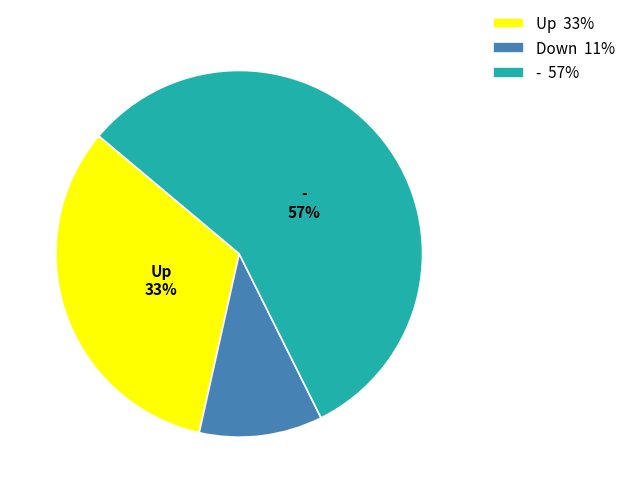

Does any single category account for the majority?

Yes